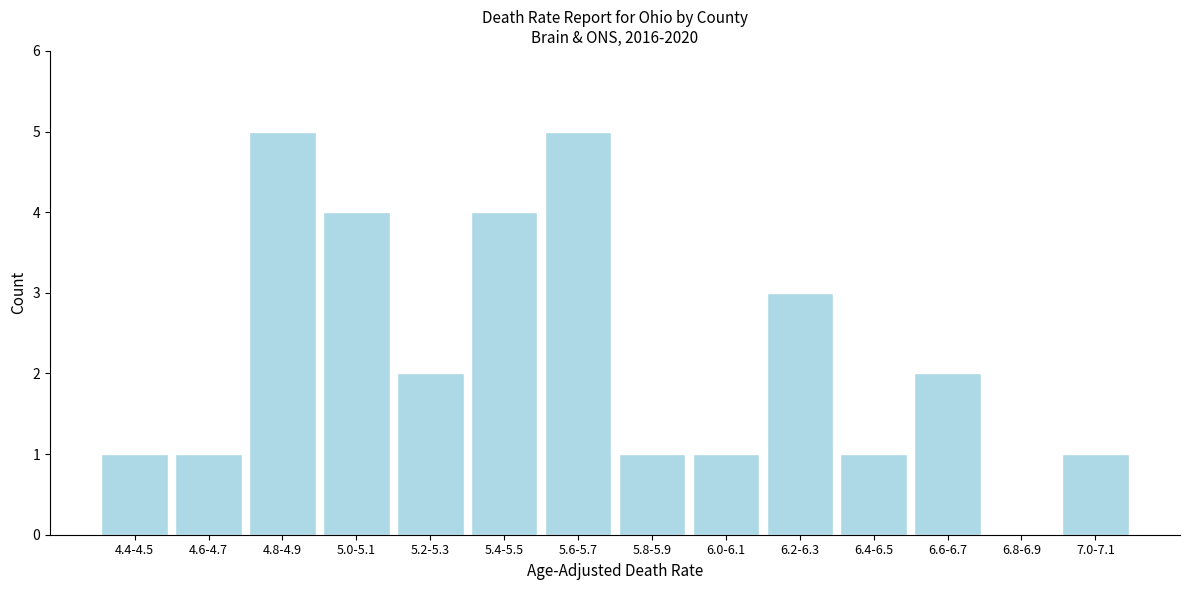

Reading right to left, extract all data points from this chart.

7.0-7.1=1	6.8-6.9=0	6.6-6.7=2	6.4-6.5=1	6.2-6.3=3	6.0-6.1=1	5.8-5.9=1	5.6-5.7=5	5.4-5.5=4	5.2-5.3=2	5.0-5.1=4	4.8-4.9=5	4.6-4.7=1	4.4-4.5=1